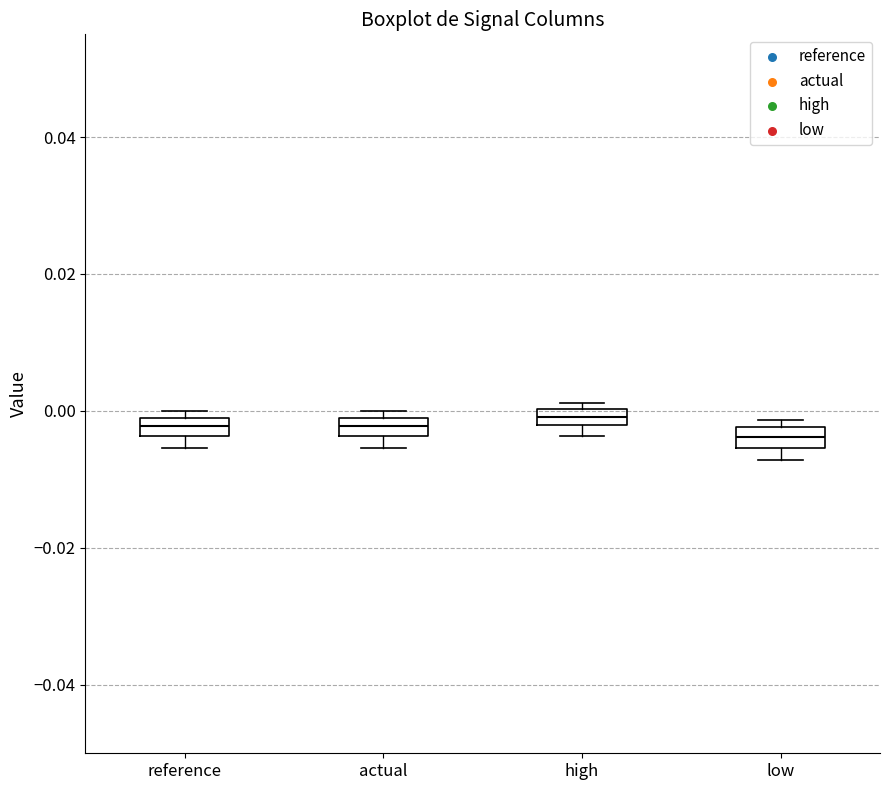

Where is the lower edge of the box for low on the y-axis? The values are not printed on the chart, so give them approximately, as read against the axis.

-0.006